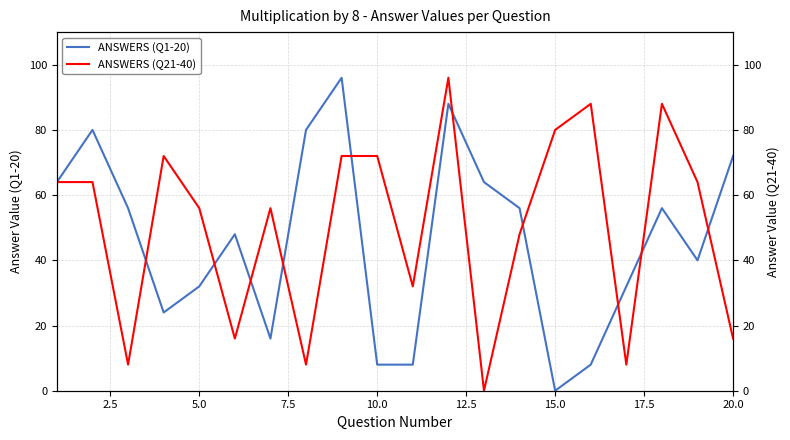

How many data points in ANSWERS (Q21-40) are above 64?

7